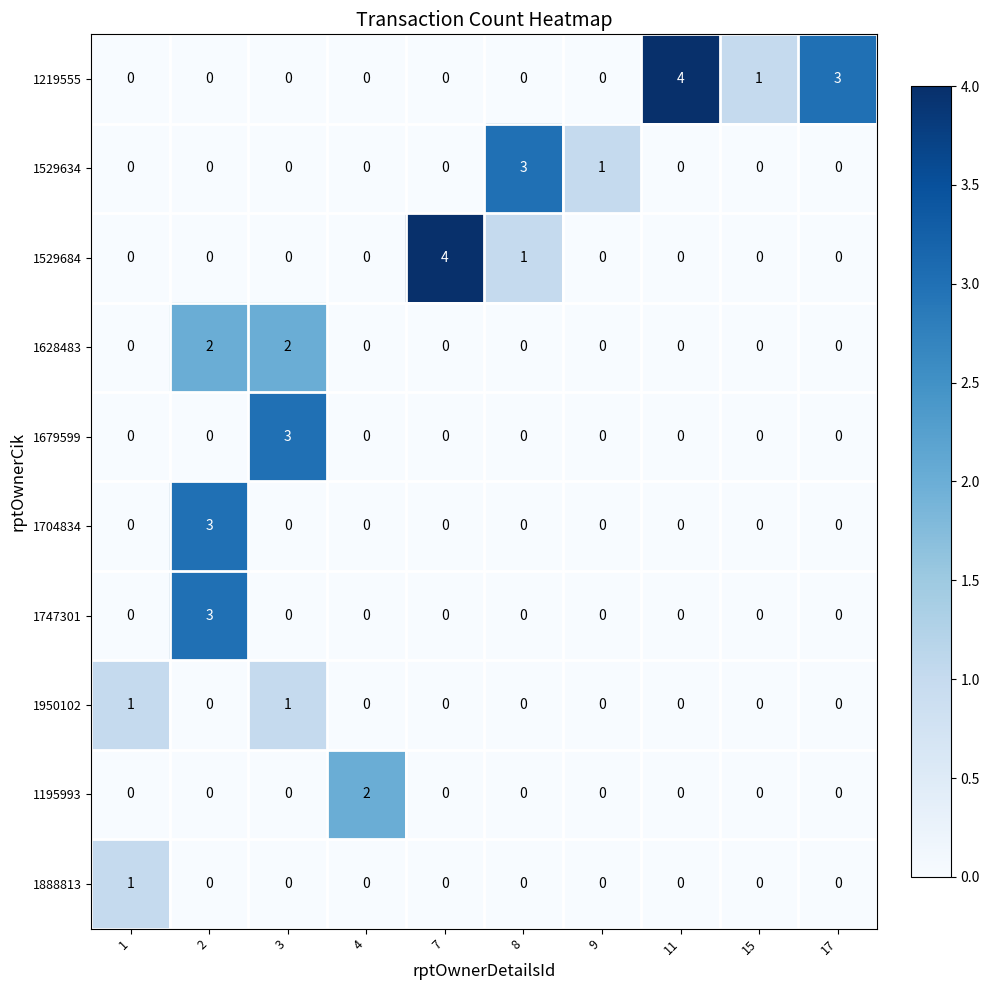

What is the total value across all series at 17?

3